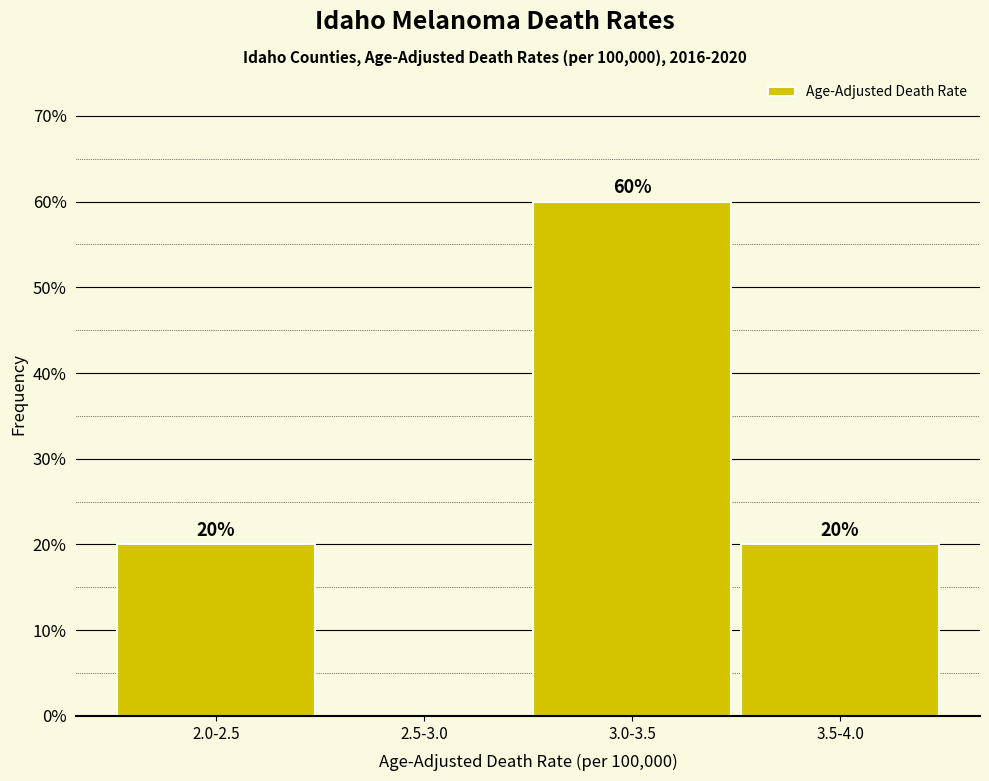

Reading left to right, list all the values displayed in this chart.

2.0-2.5=20	2.5-3.0=0	3.0-3.5=60	3.5-4.0=20